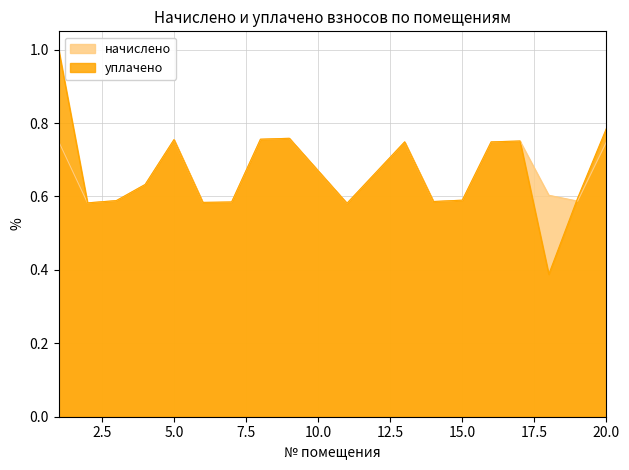

Which series has the largest total across all categories?

уплачено